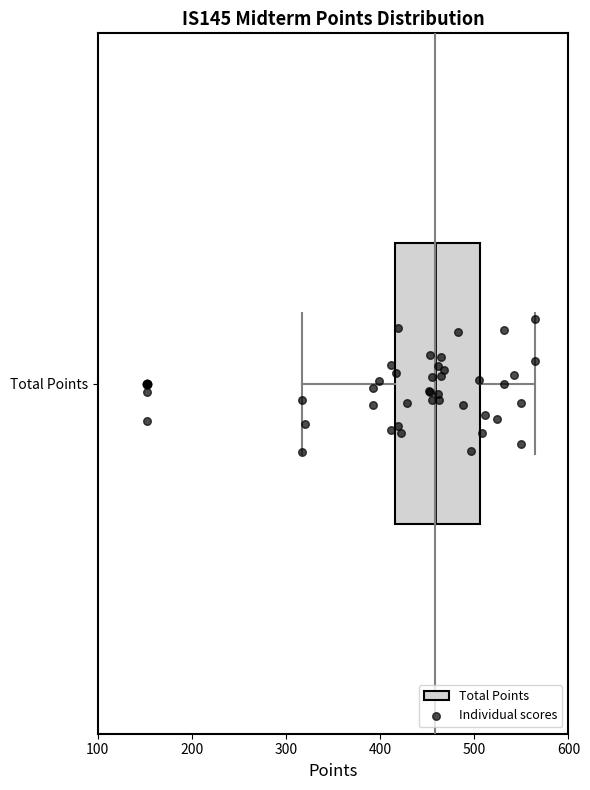

Where does the median line of the box for Total Points sit on the x-axis? The values are not printed on the chart, so give them approximately, as read against the axis.

460